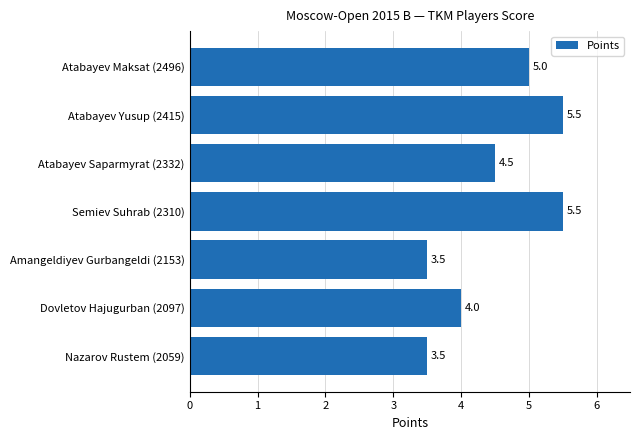

What is the maximum value shown in the chart?

5.5